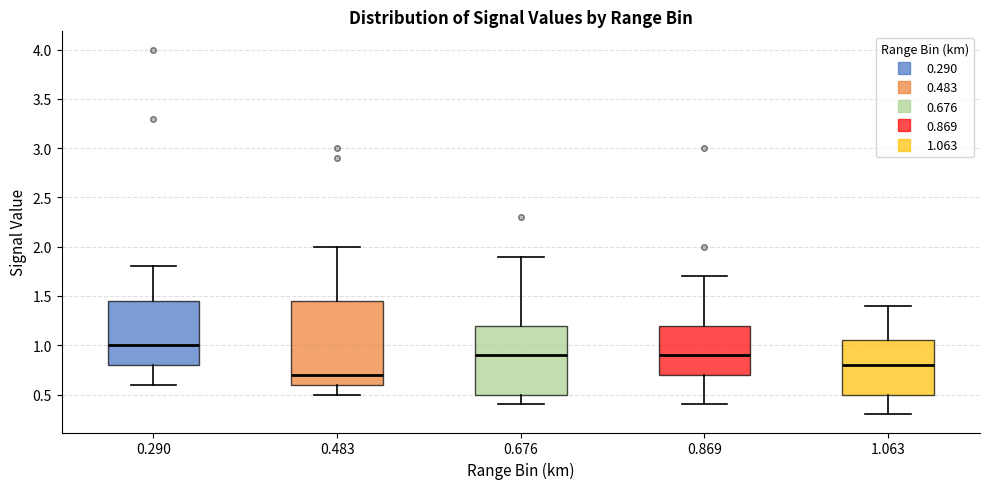

Which box is the tallest, from its lower edge to its upper edge?

0.483